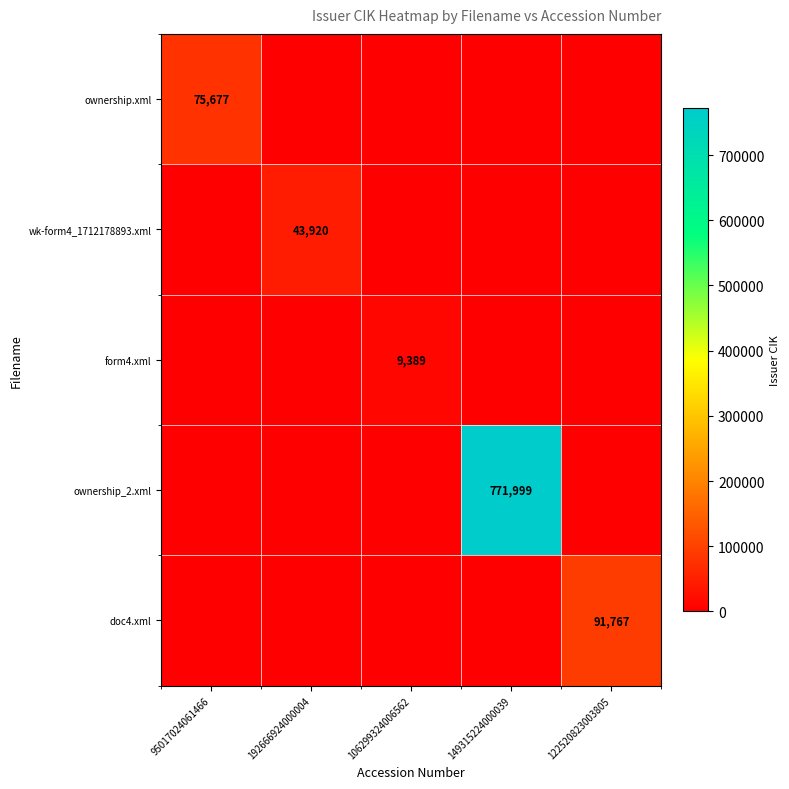

The form4.xml series shows 9389 at 106299324006562. True or false?

True